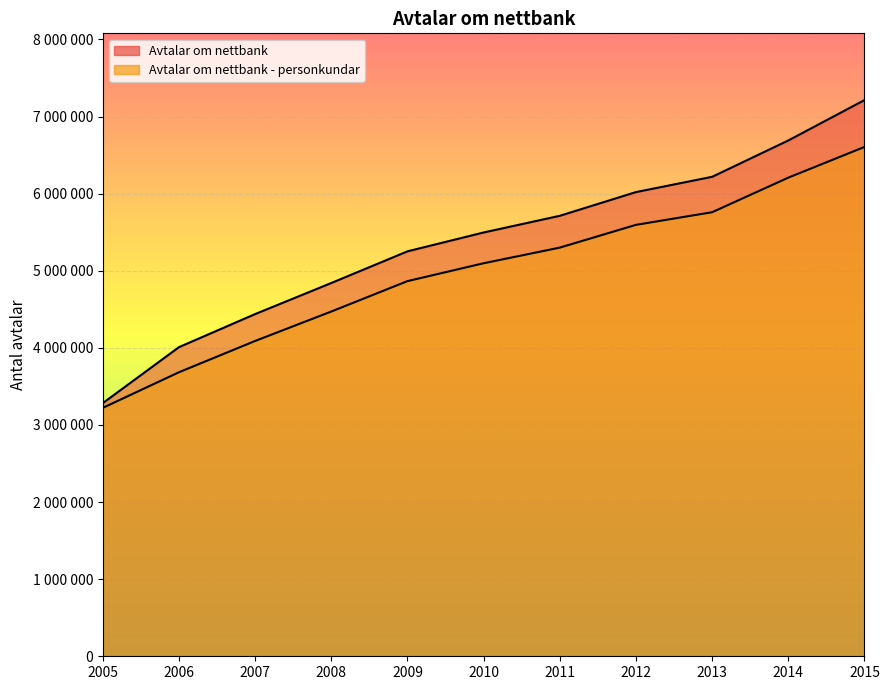

True or false: Avtalar om nettbank and Avtalar om nettbank - personkundar cross at least once.

False